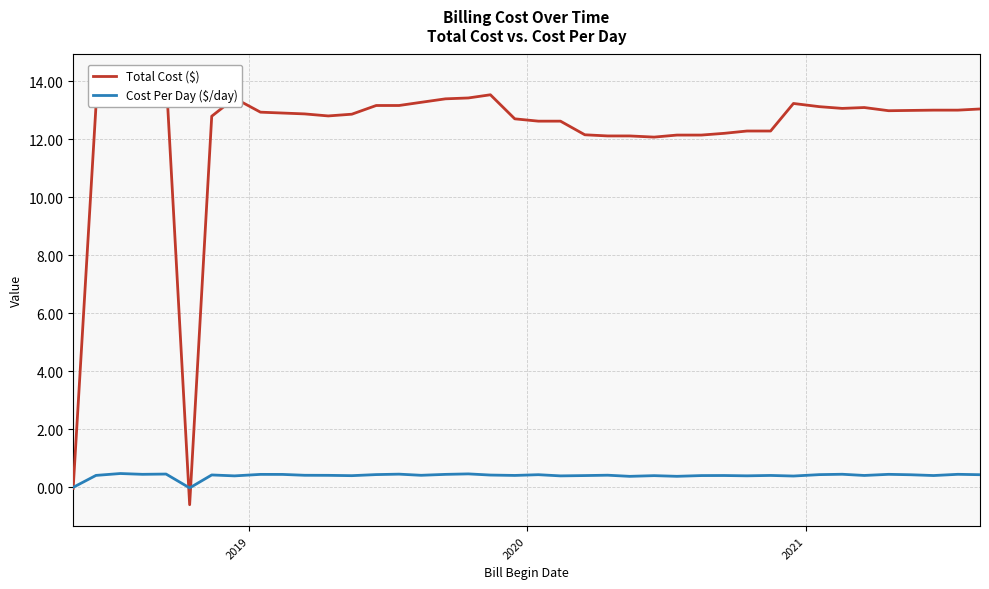

What is the difference between the maximum and second lowest values in the Total Cost ($) series?

14.2